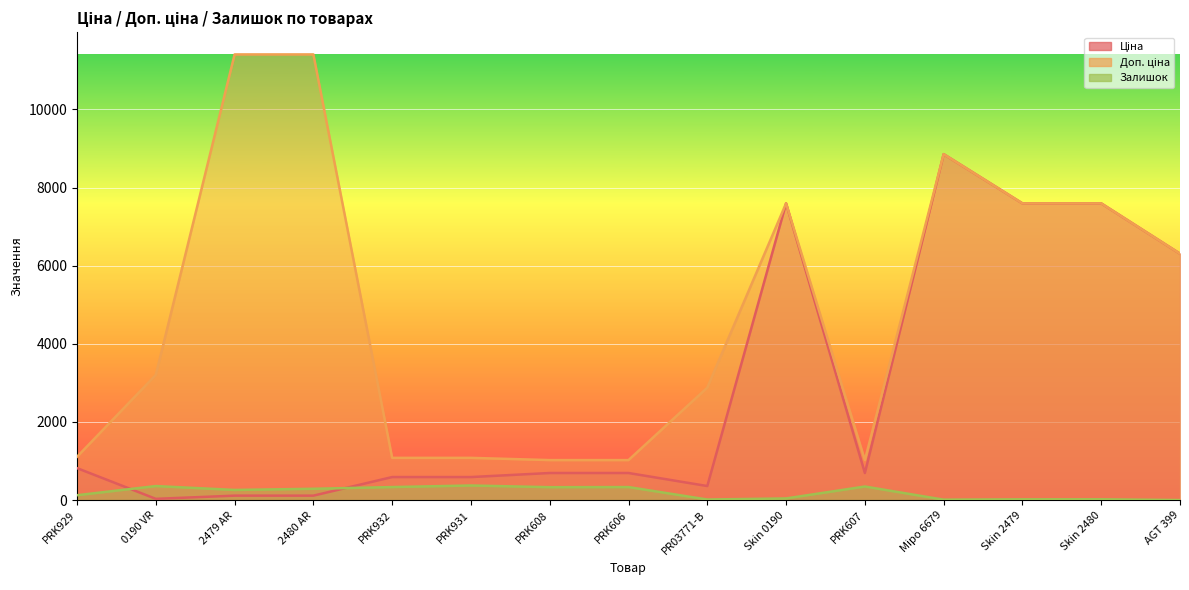

List the labels in order of Залишок value, smallest first.

AGT 399, Міро 6679, PR03771-B, Skin 2479, Skin 2480, Skin 0190, PRK929, 2479 AR, 2480 AR, PRK608, PRK932, PRK606, PRK607, 0190 VR, PRK931